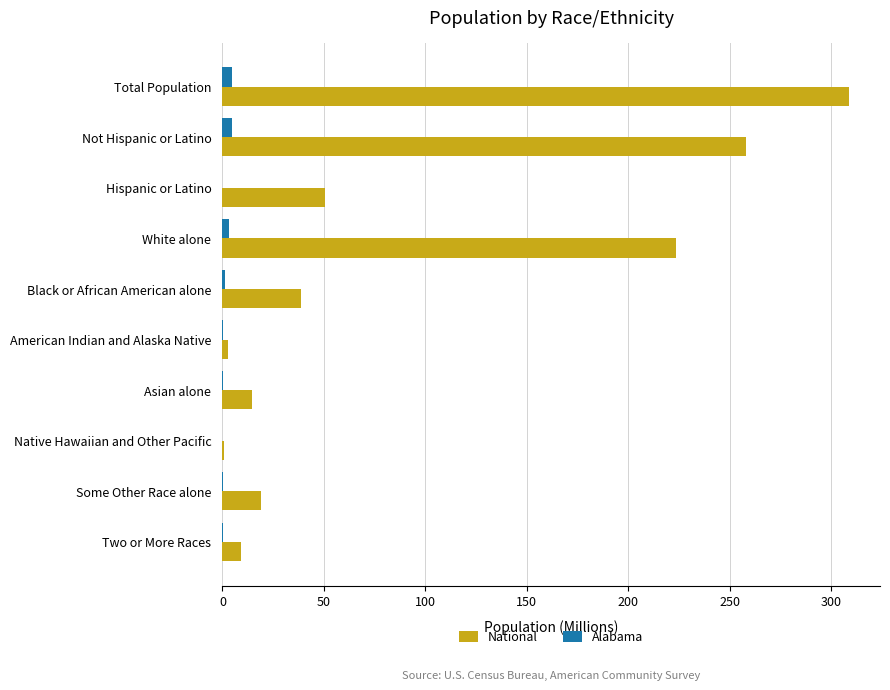

Is the value of National at White alone greater than the value of Alabama at Total Population?

Yes